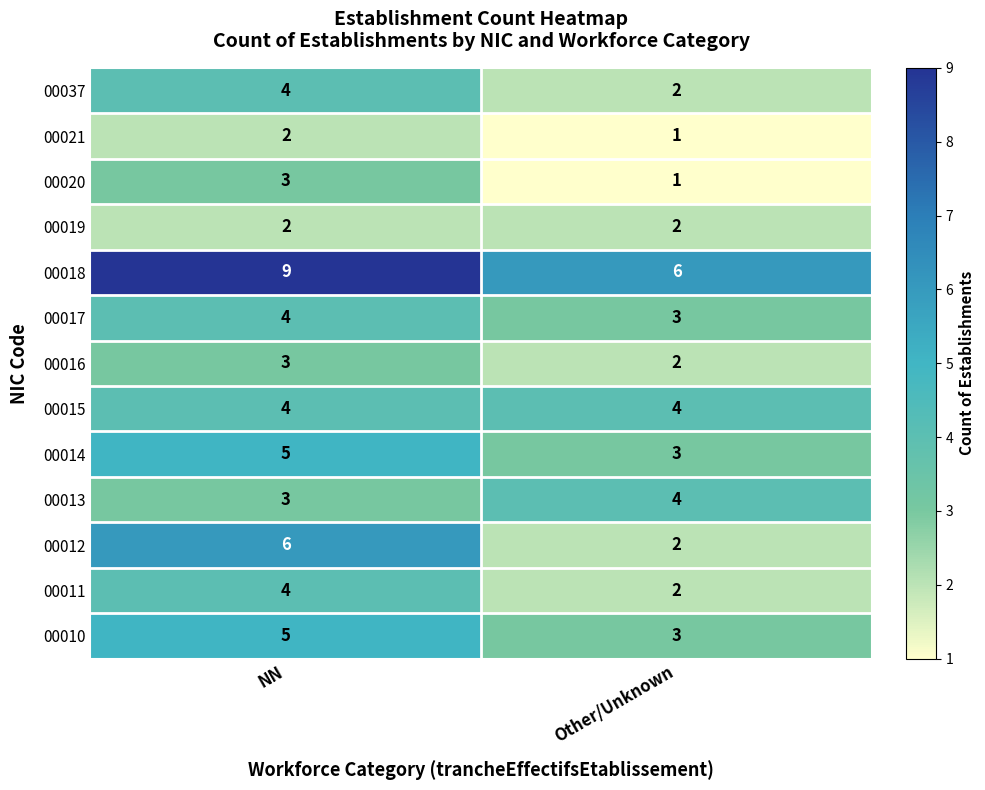

The 00017 series shows 5 at Other/Unknown. True or false?

False